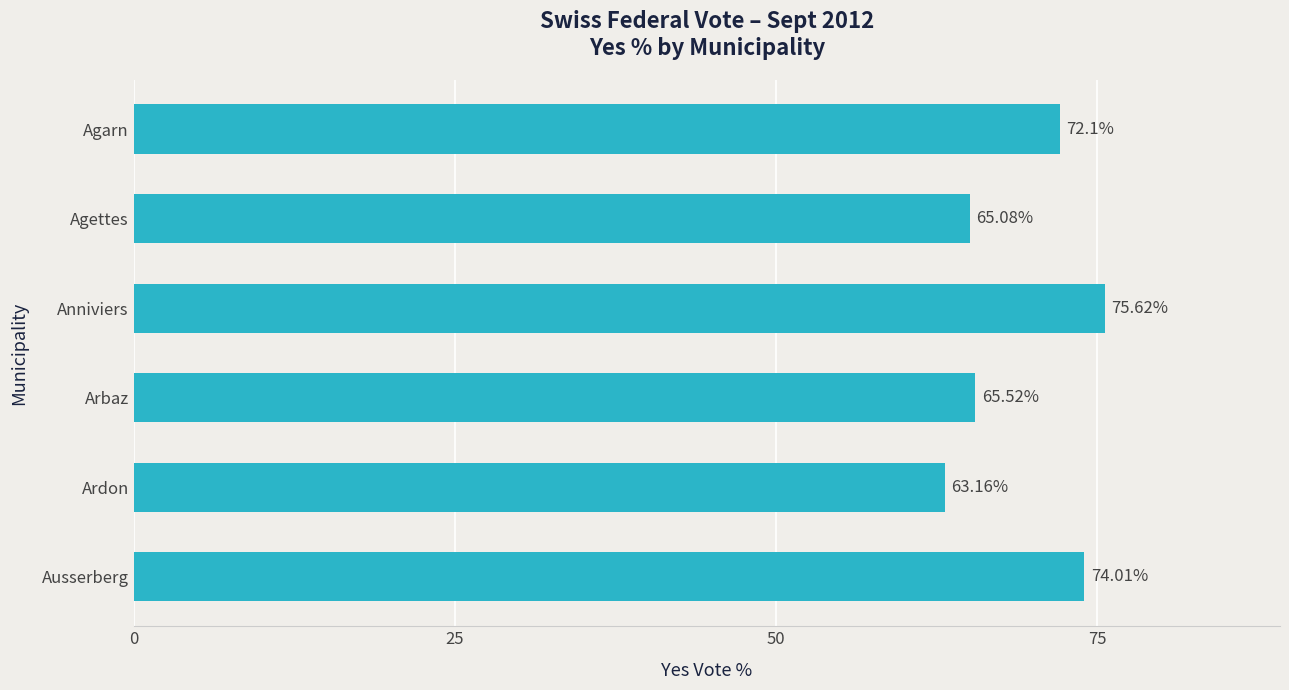

What is the change in value from Arbaz to Ausserberg?

+8.5